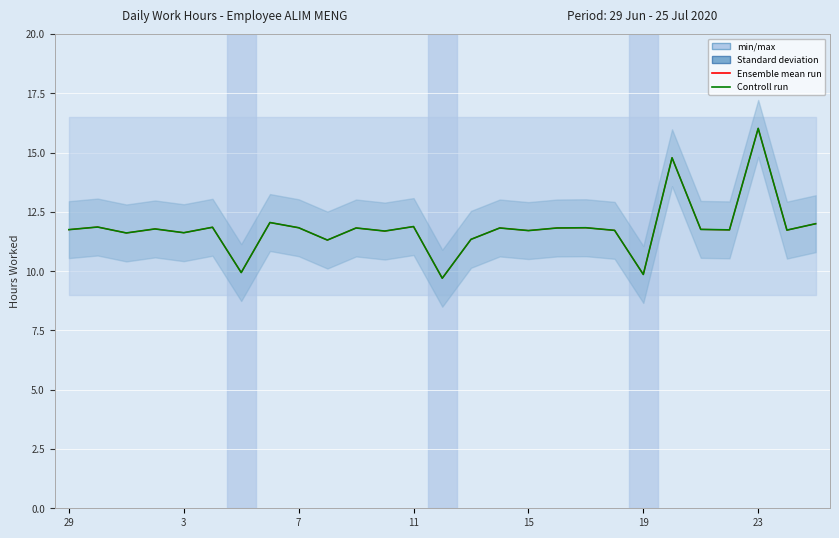

True or false: Ensemble mean run and Controll run cross at least once.

False